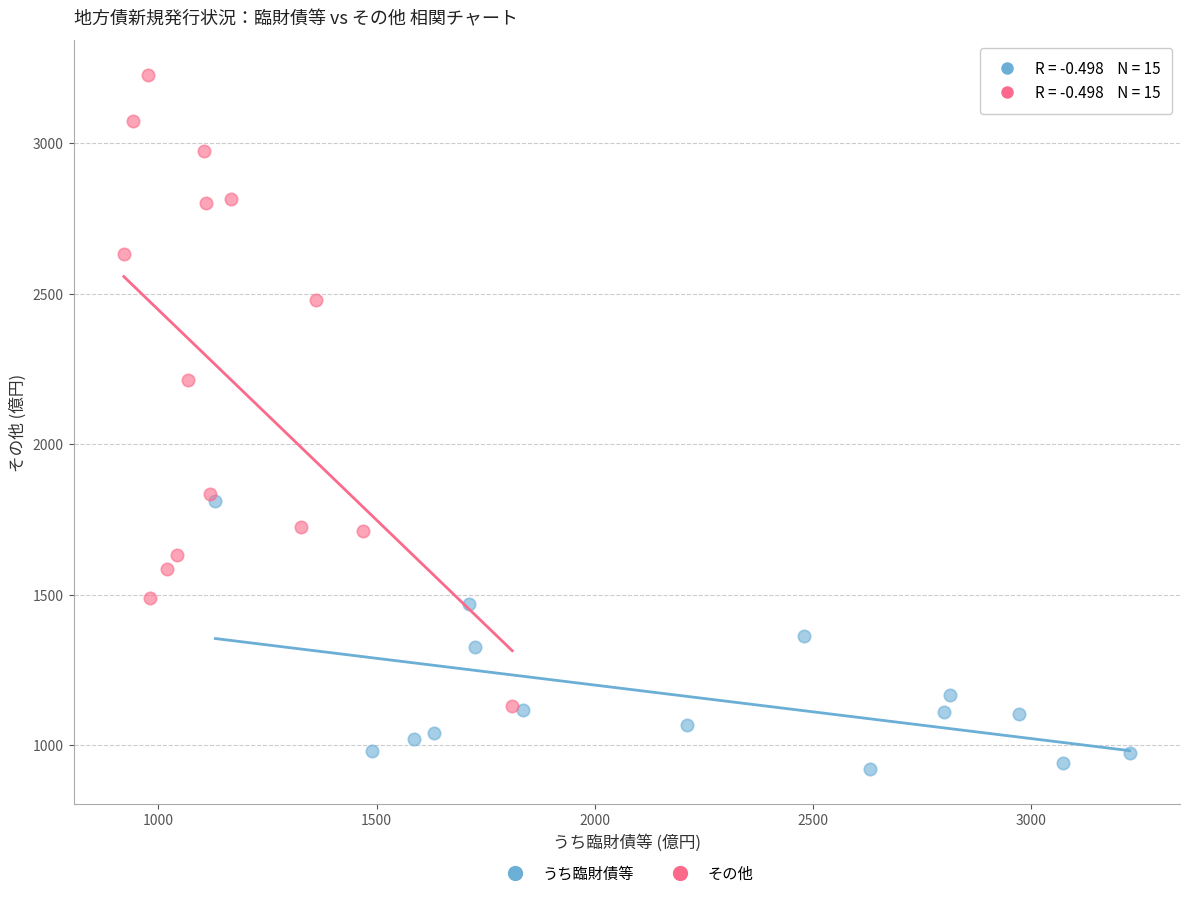

Which series reaches the maximum Y coordinate?

その他